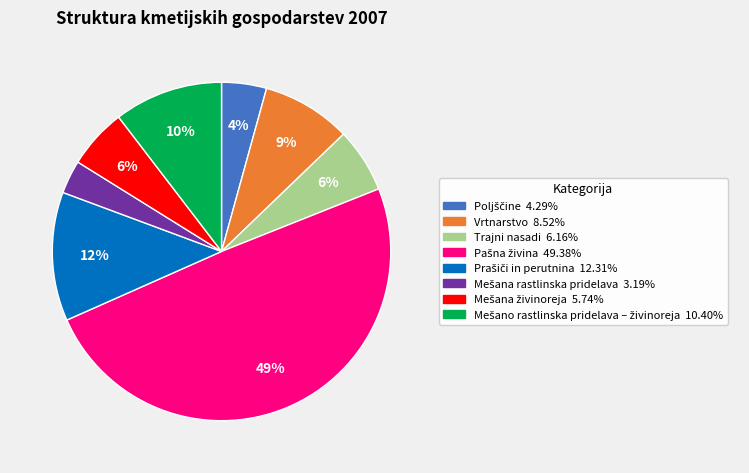

To the nearest percent, what portion does Trajni nasadi represent?

6%